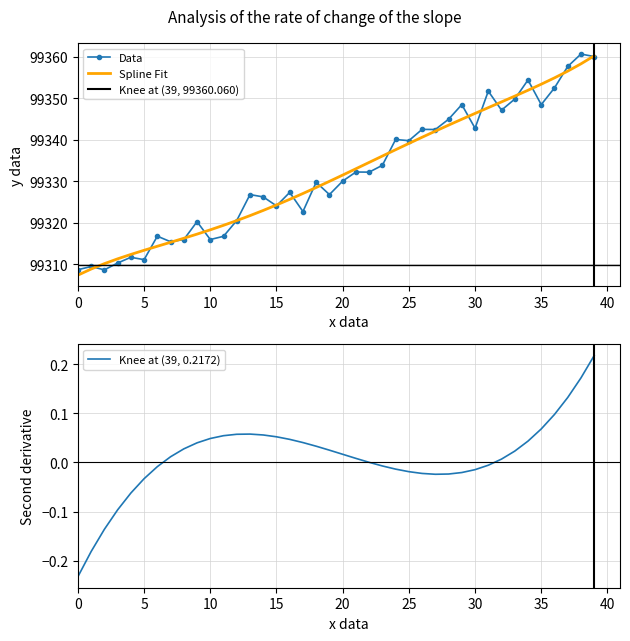

What is the lowest value of the Data series?

99308.6